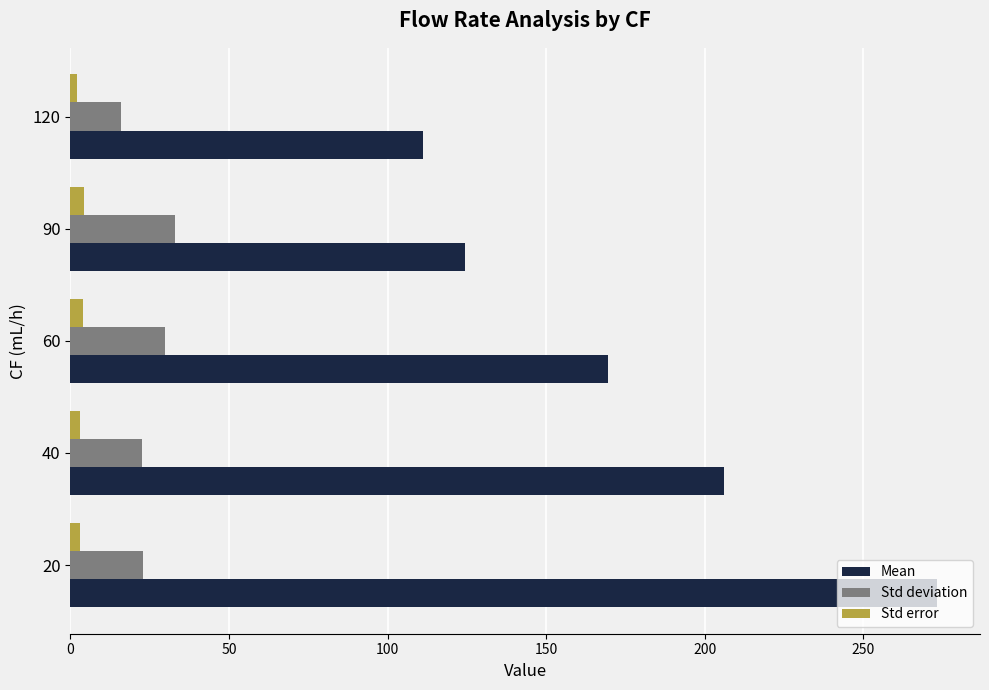

Is the value of Mean at 20 greater than the value of Std deviation at 40?

Yes